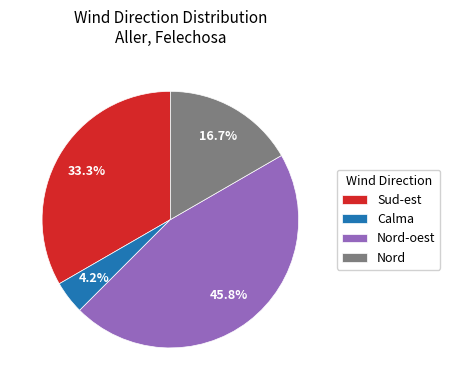

The Nord-oest slice represents 56% of the pie. True or false?

False